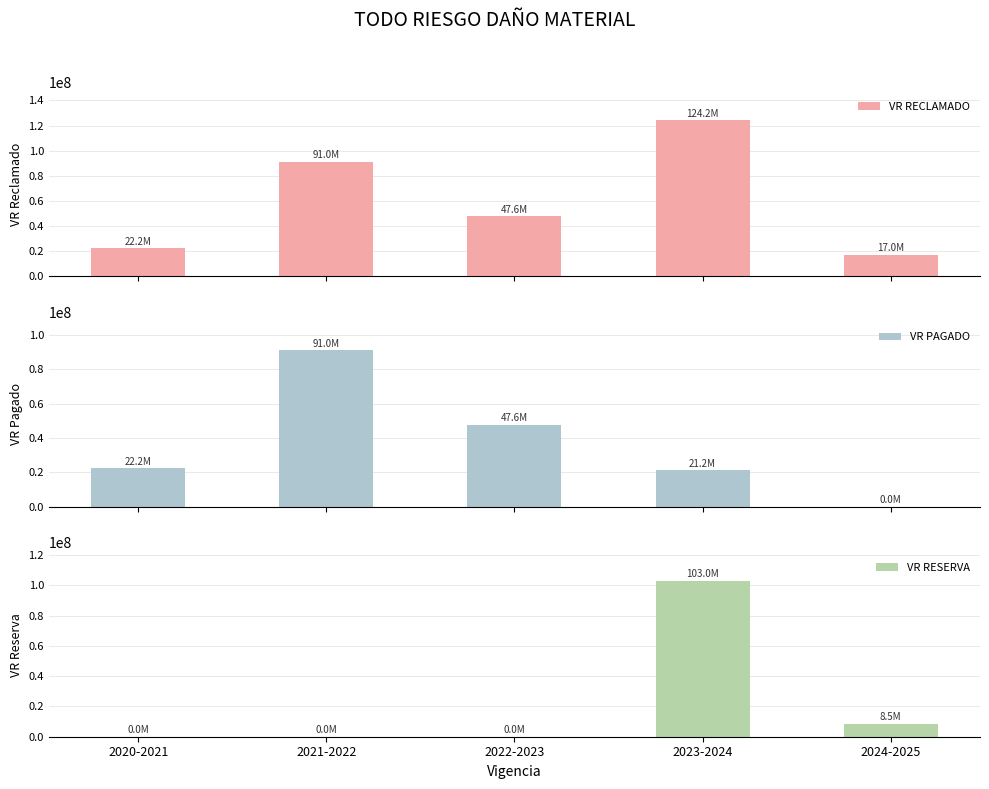

Which series has the largest total across all categories?

VR RECLAMADO